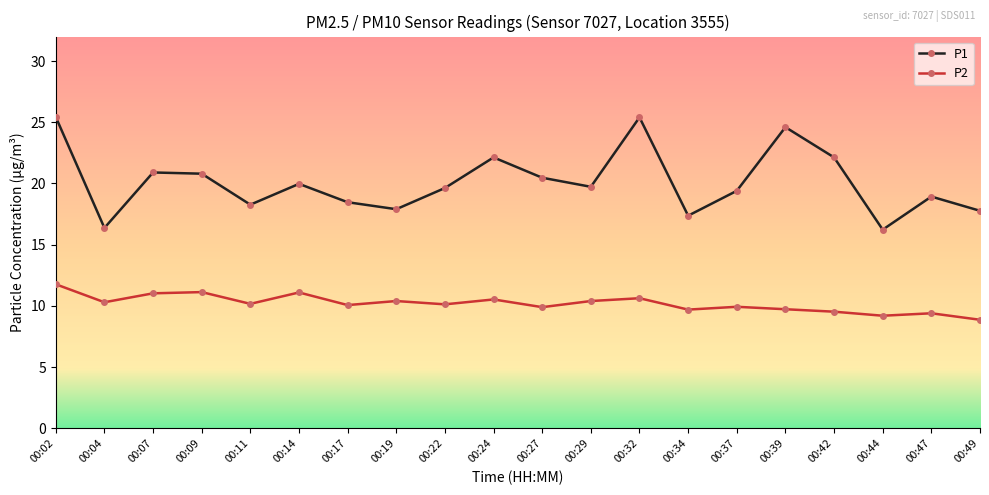

What is the highest value of the P1 series?

25.4